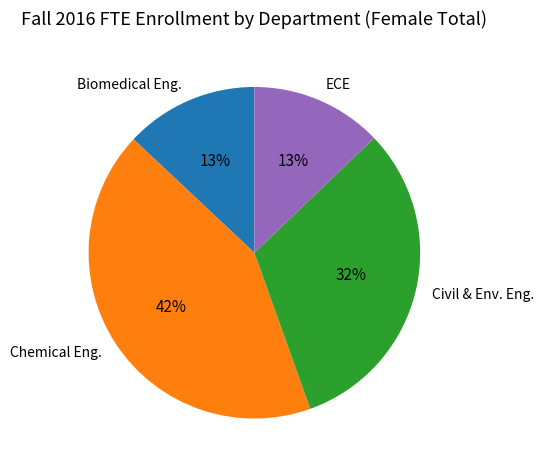

Do ECE and Civil & Env. Eng. together represent more than half of the pie?

No